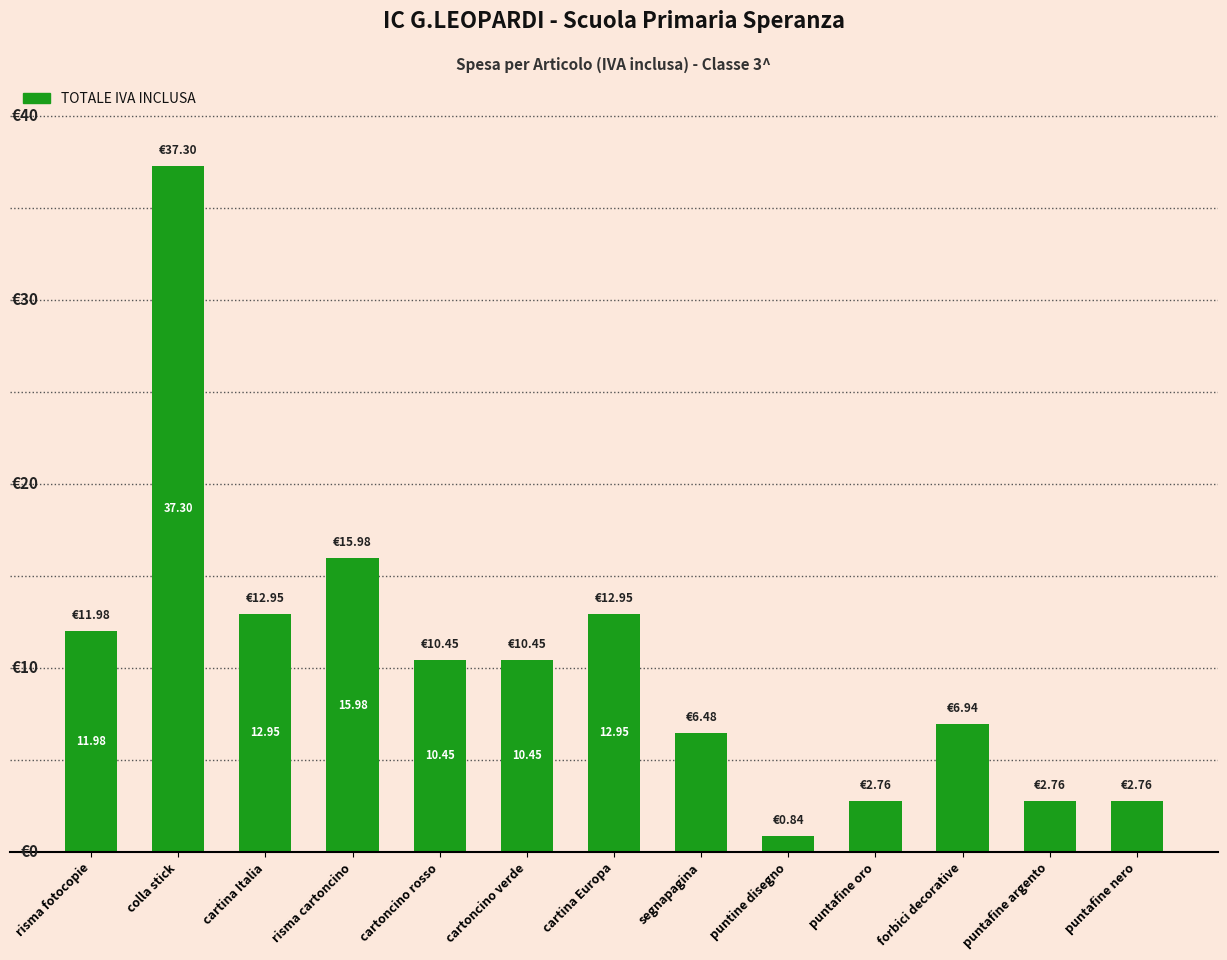

What is the label of the 7th bar from the left?

cartina Europa